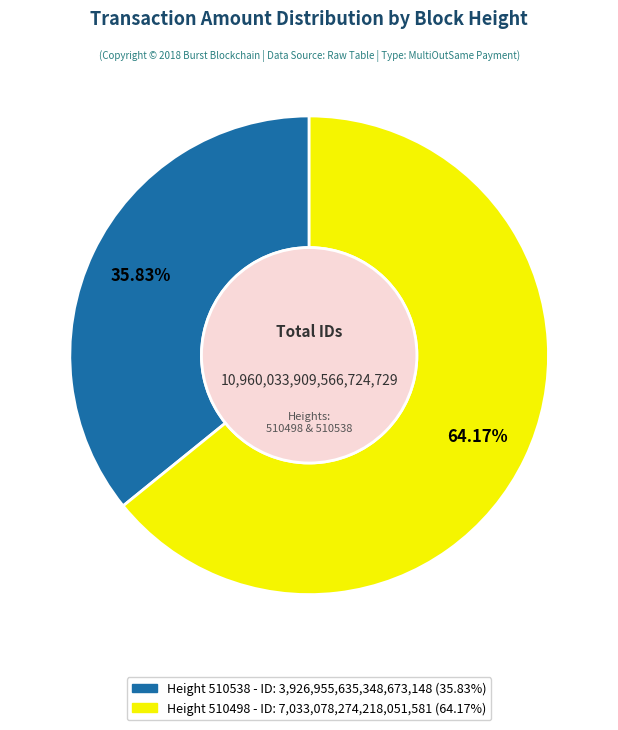

Is there a majority slice in this chart?

Yes